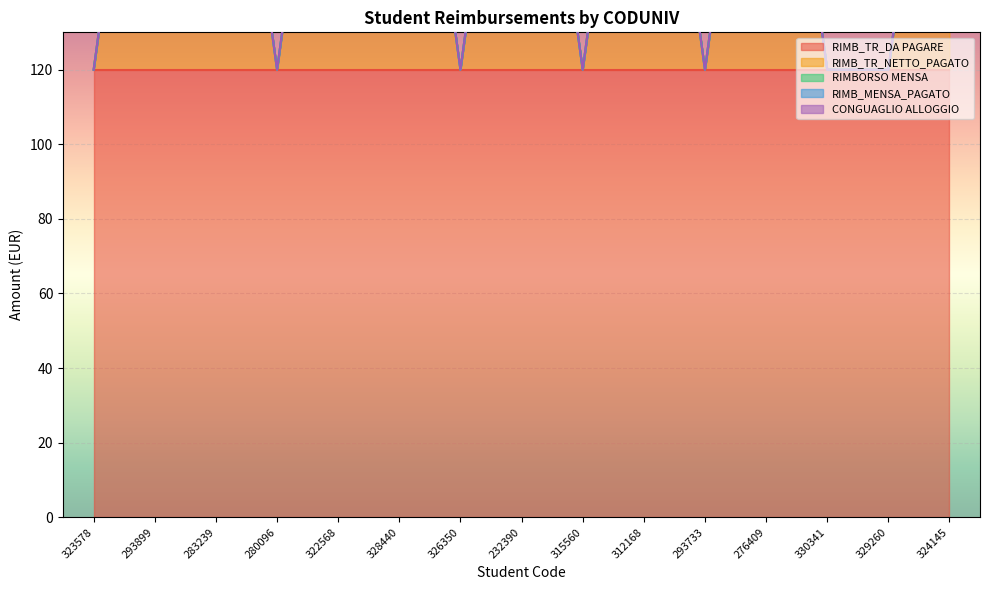

True or false: RIMB_MENSA_PAGATO and RIMBORSO MENSA intersect in this chart.

False